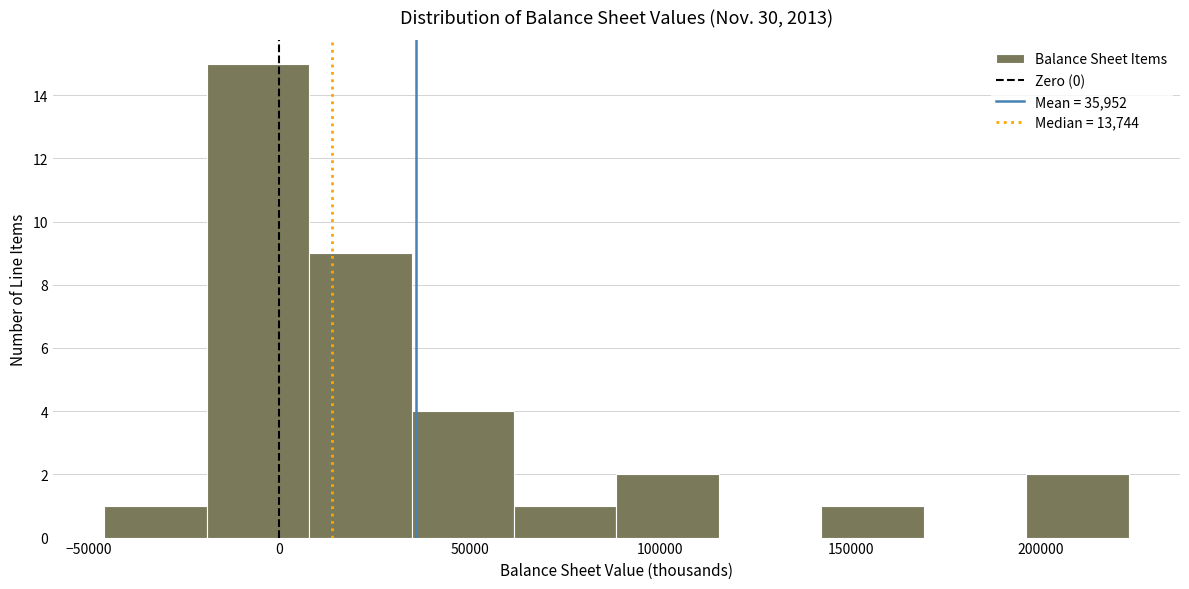

What is the height of the bar covering 140000 to 170000 on the x-axis? Neither the bar edges nor the heights are printed on the chart, so give them approximately, as read against the axes.

1